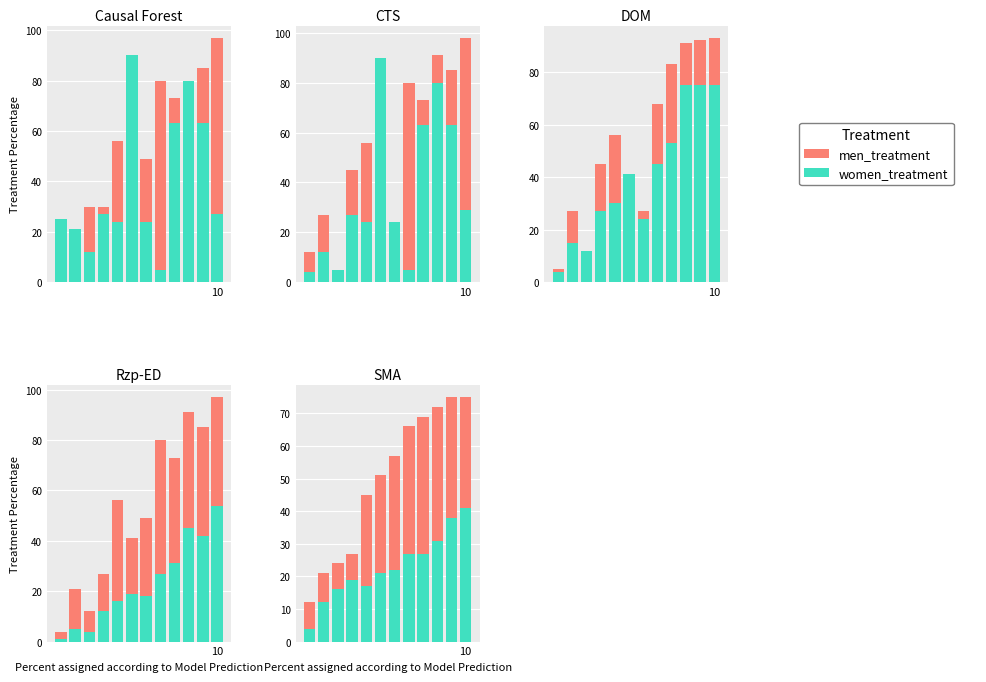

What is the value of the men_treatment bar at the 11th from the left?

12